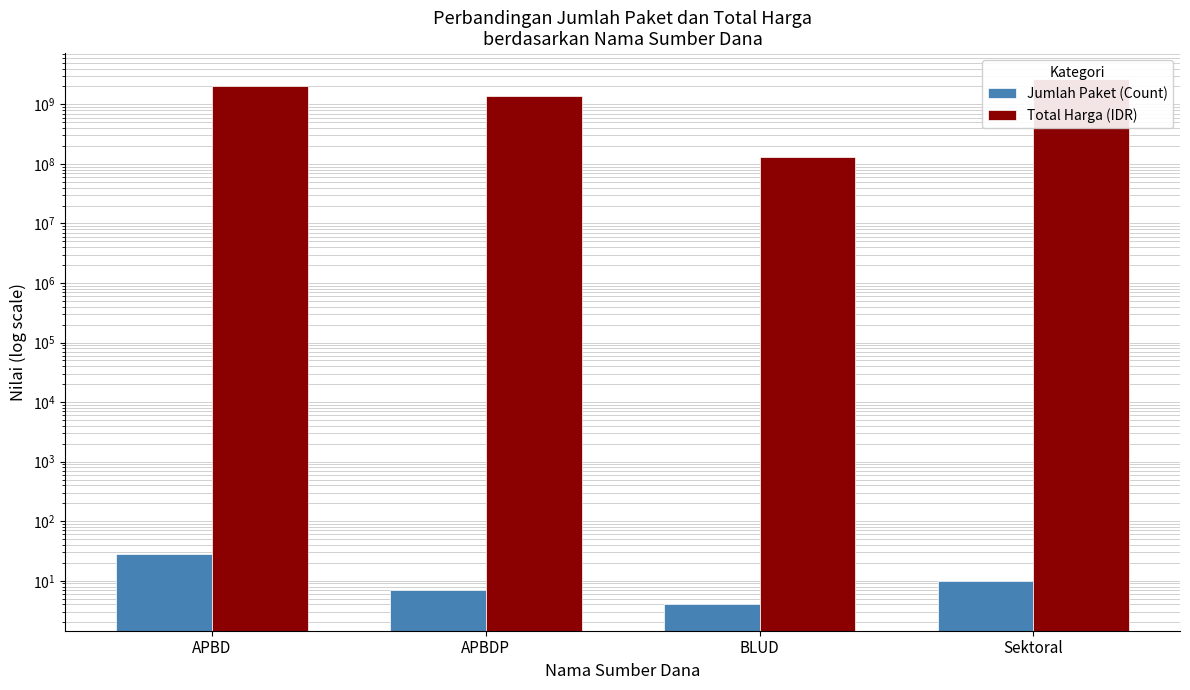

What are all the series names shown in the legend?

Jumlah Paket (Count), Total Harga (IDR)